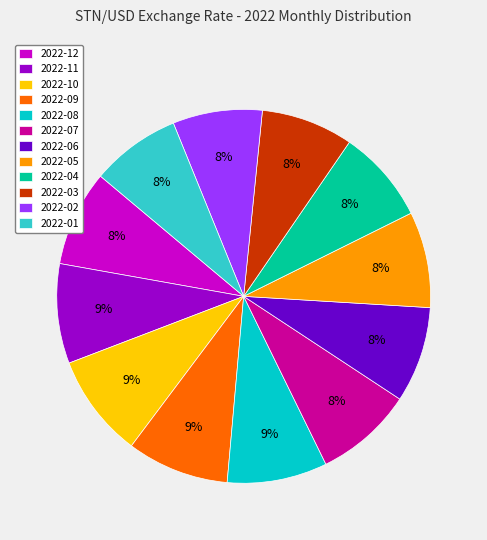

To the nearest percent, what portion does 2022-02 represent?

8%